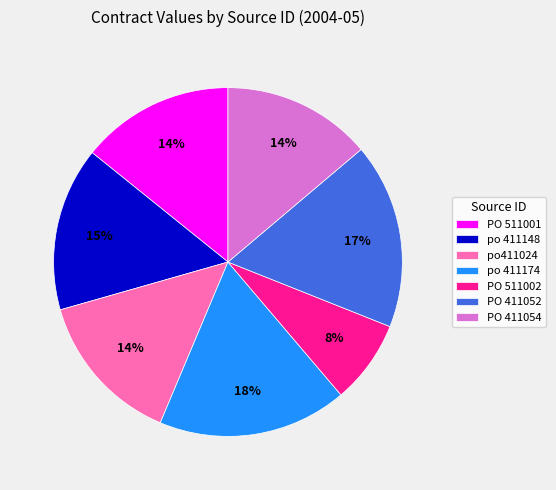

Is it true that PO 411052 is 11% of the pie?

False